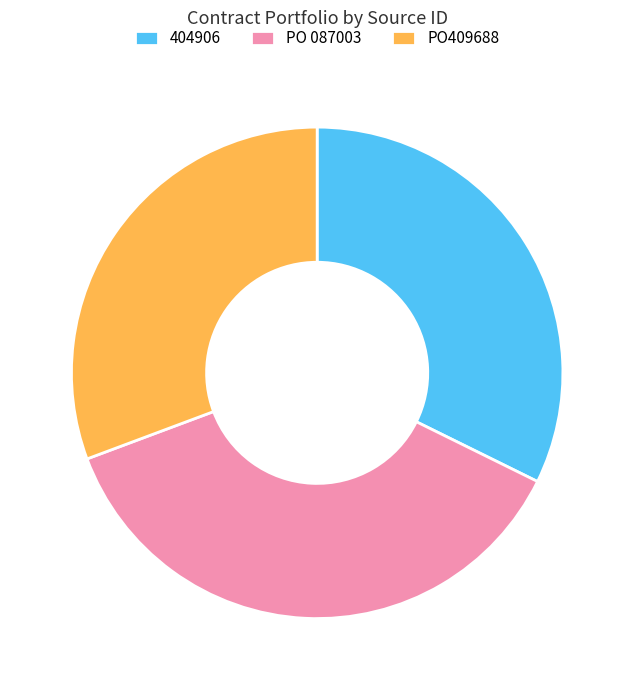

The PO409688 slice represents 31% of the pie. True or false?

True